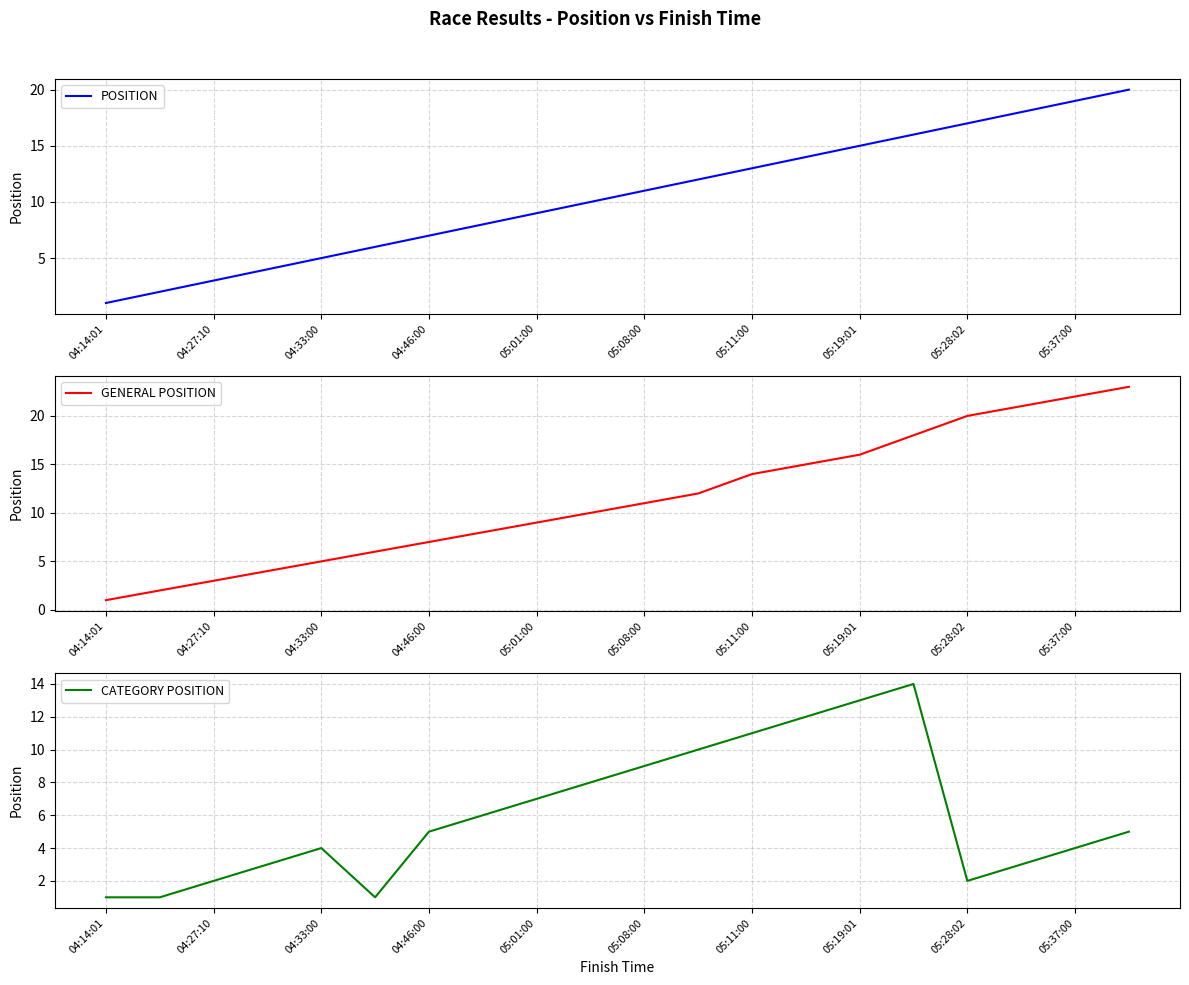

True or false: CATEGORY POSITION and GENERAL POSITION cross at least once.

False